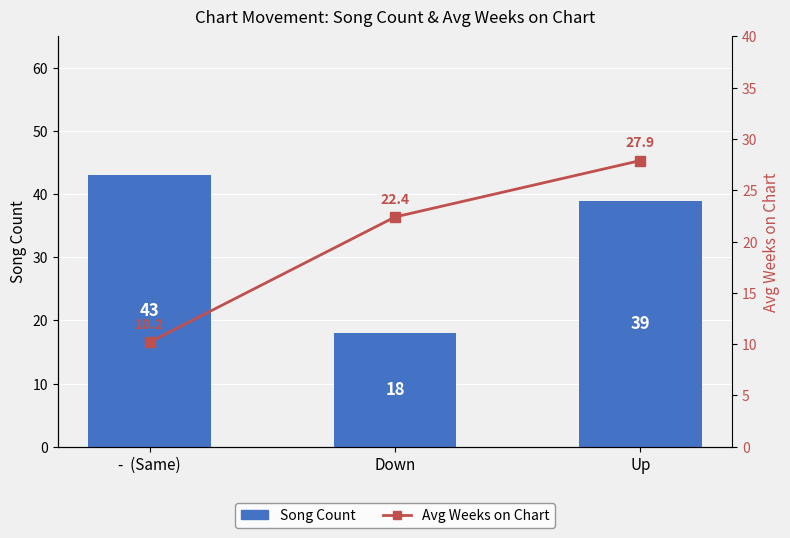

Rank the categories by Song Count value from highest to lowest.

-  (Same), Up, Down